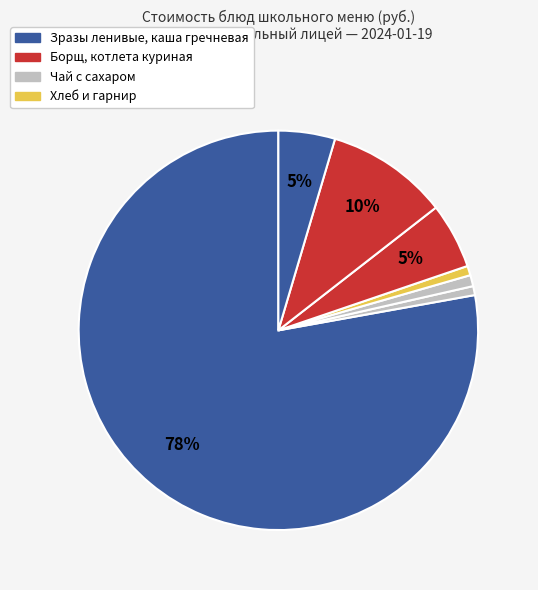

How many slices are in this pie chart?

7